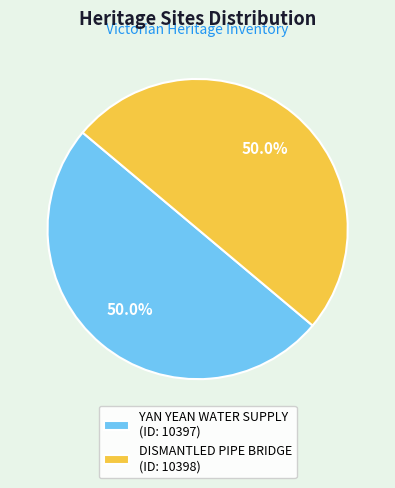

What is the ratio of the value at DISMANTLED PIPE BRIDGE (ID: 10398) to the value at YAN YEAN WATER SUPPLY (ID: 10397)?

1.0